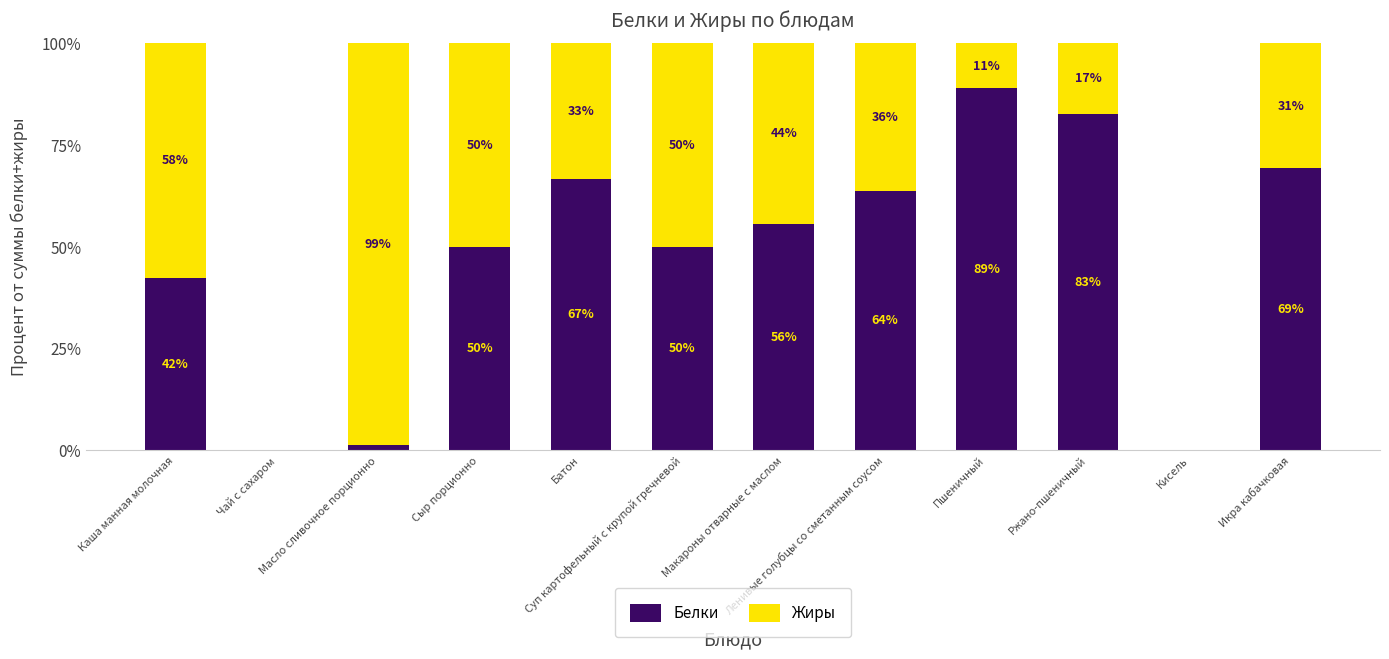

What is the highest value of the Белки series?

88.9